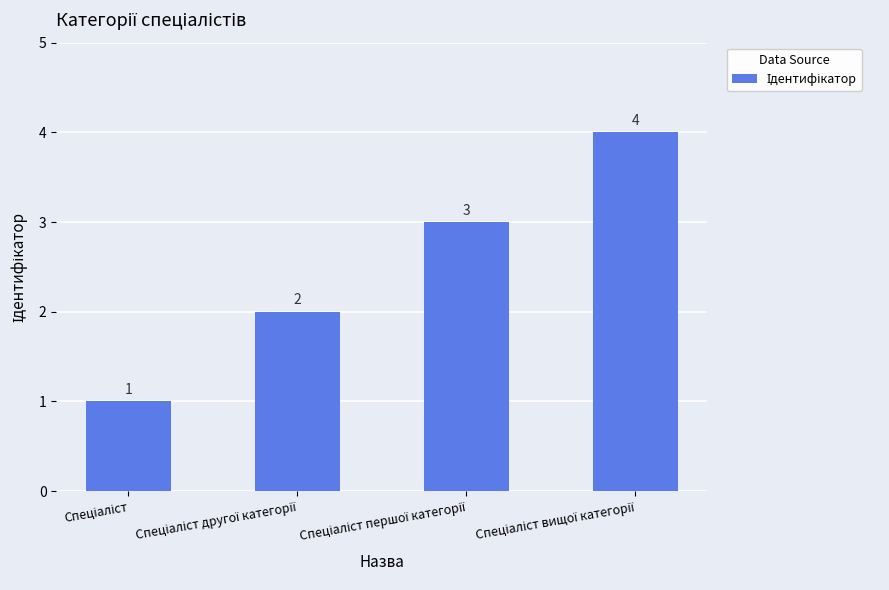

Count the values in the range 2 to 4.

3